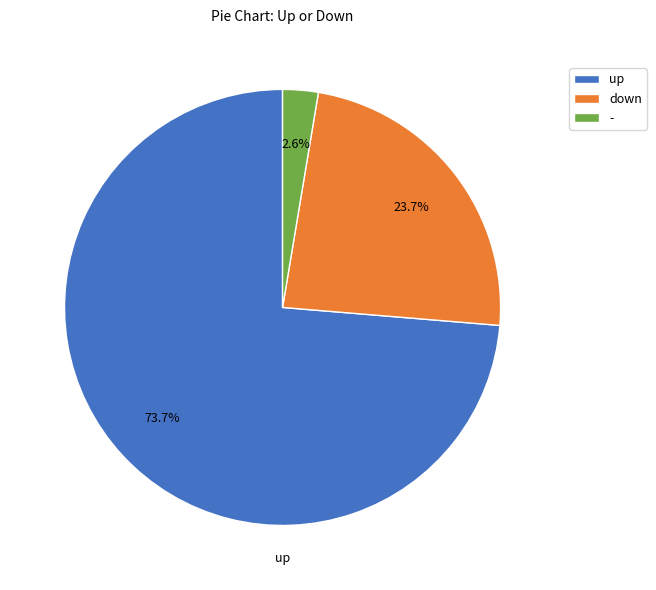

Is the sum of down and up greater than half?

Yes